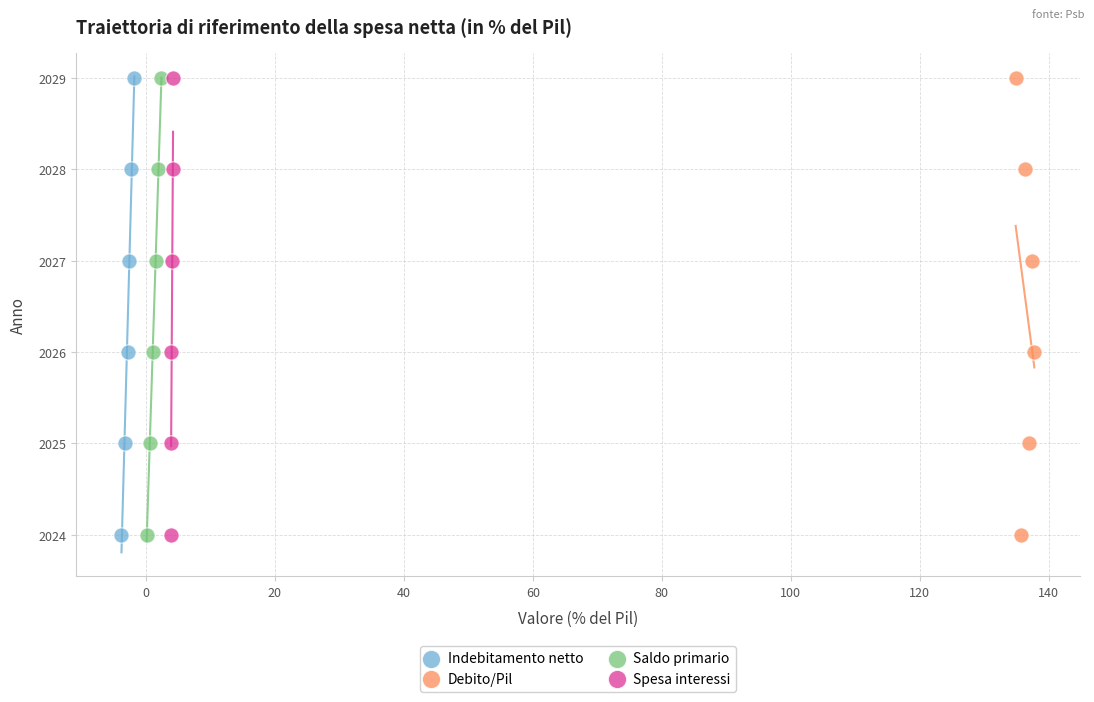

What are all the series names shown in the legend?

Indebitamento netto, Debito/Pil, Saldo primario, Spesa interessi